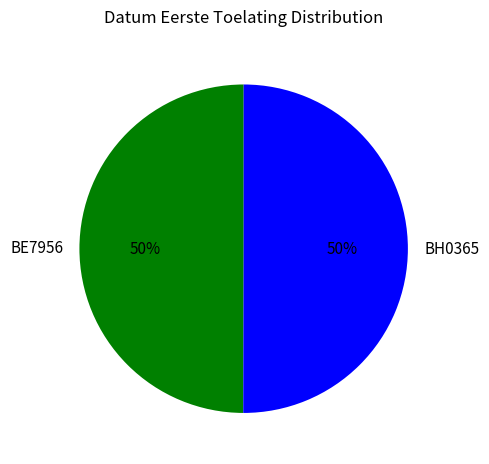

To the nearest percent, what portion does BE7956 represent?

50%